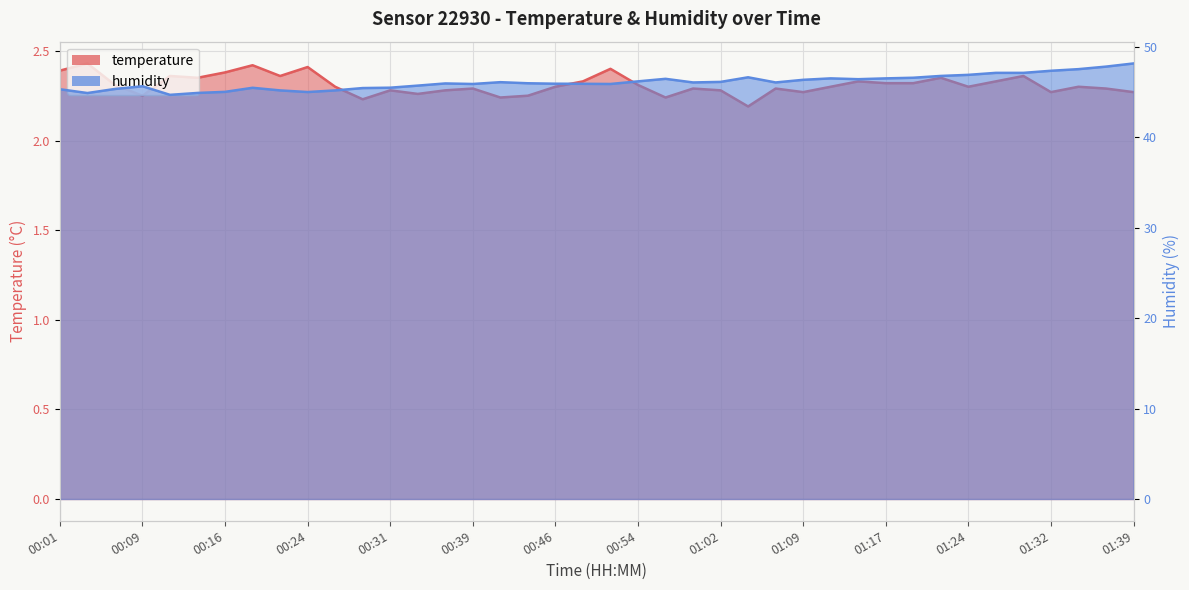

How many lines are shown in the chart?

2